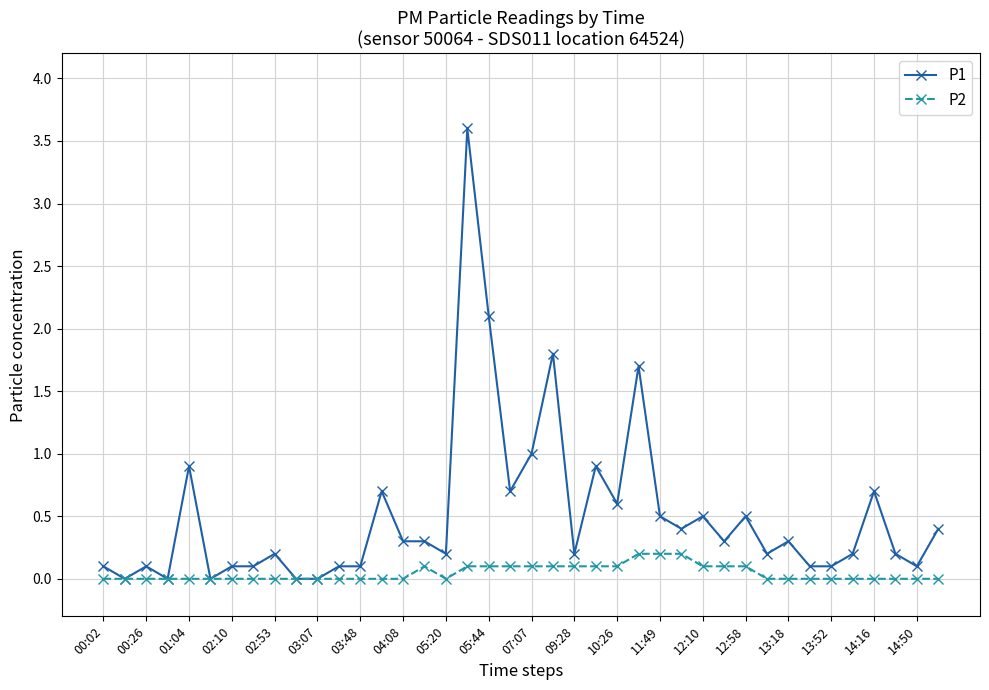

What is the value of the P2 point at the 16th from the left?

0.1